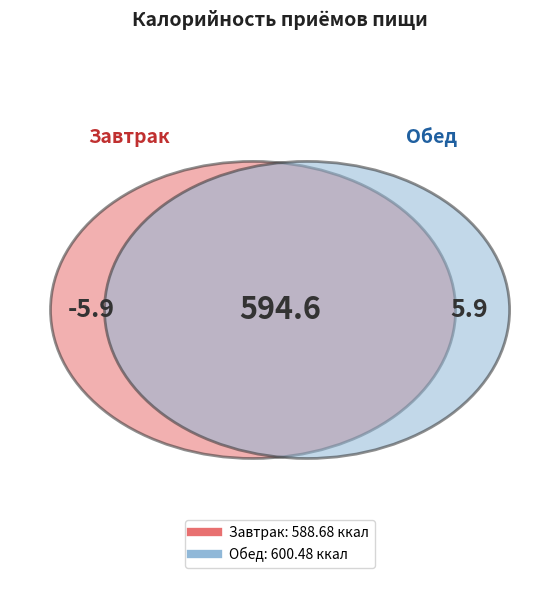

To the nearest percent, what portion does Хлеб пшеничный (завтрак) represent?

8%